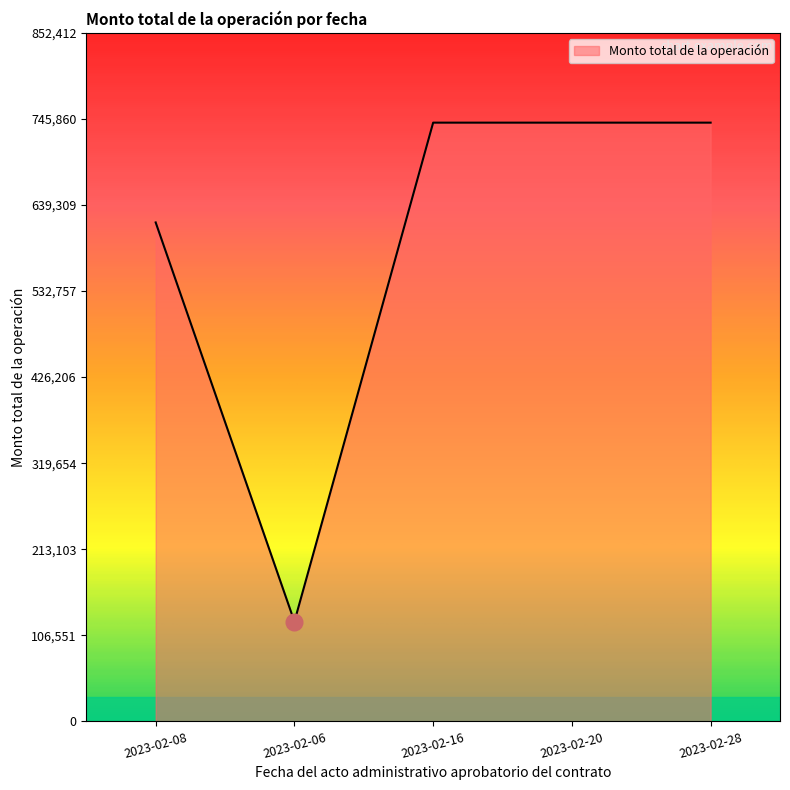

How many values are between 617690 and 741228?

4